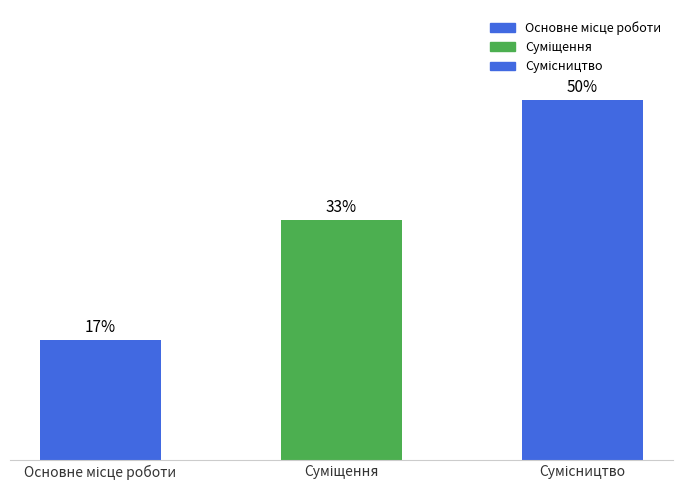

Which label corresponds to the largest value in the chart?

Сумісництво